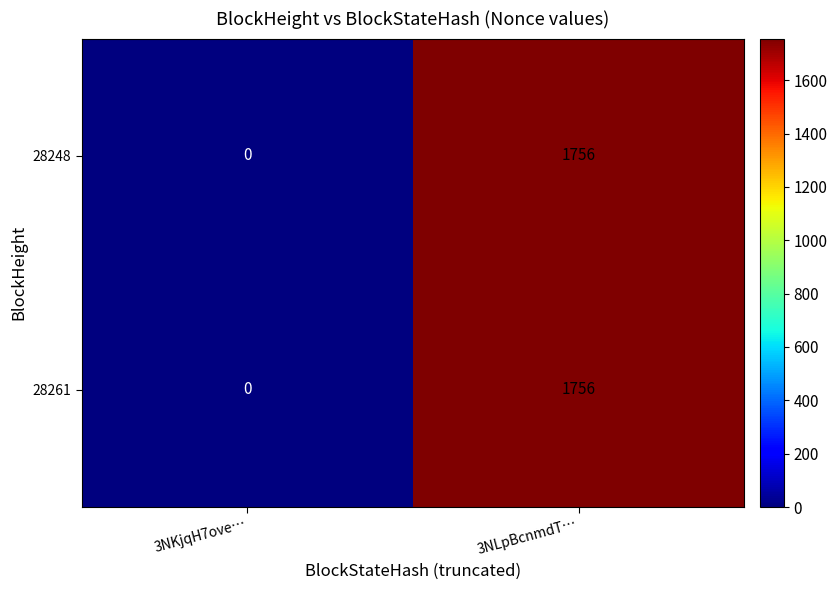

Reading left to right, transcribe all the data shown in this chart.

28248: 0	1756
28261: 0	1756